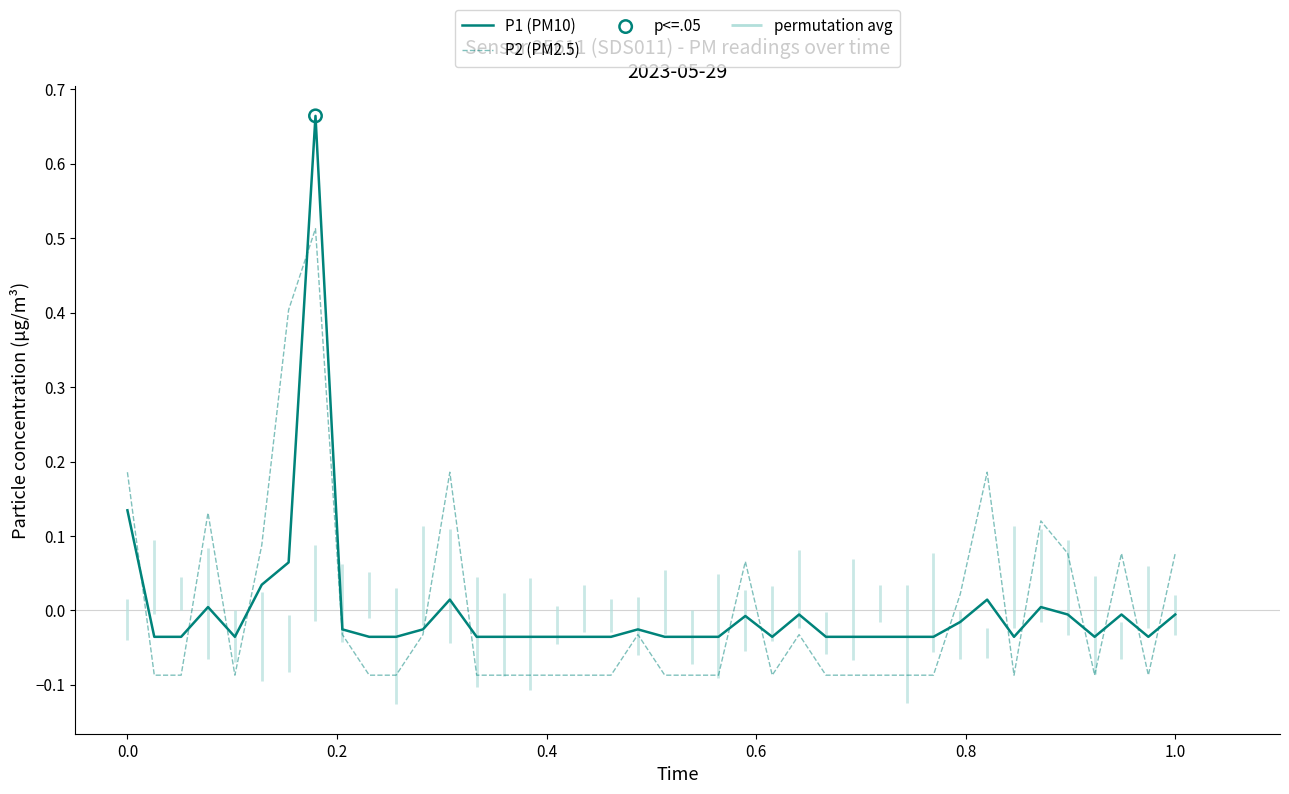

At how many categories does at least one series exceed 0?

13